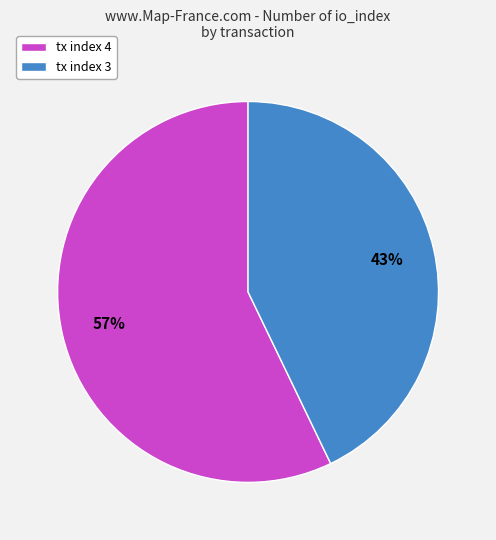

To the nearest percent, what is the difference between the largest and smallest slice percentages?

14%